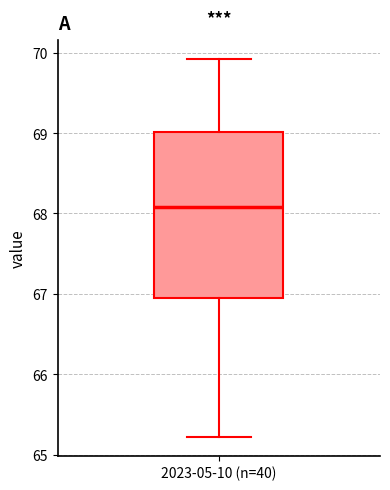

Transcribe this box plot: give where the median line is, the range the box spans, and where the two whiskers end, as read against the y-axis. The values are not printed on the chart, so give them approximately, as read against the axis.

median 68.1, box 66.9 to 69.0, whiskers 65.2 to 69.9